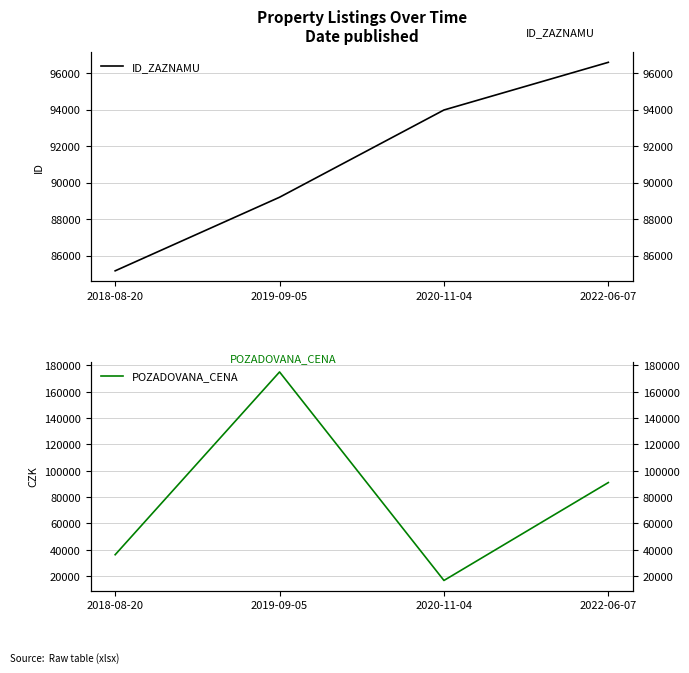

Count the POZADOVANA_CENA values in the range 36180 to 175000.

3